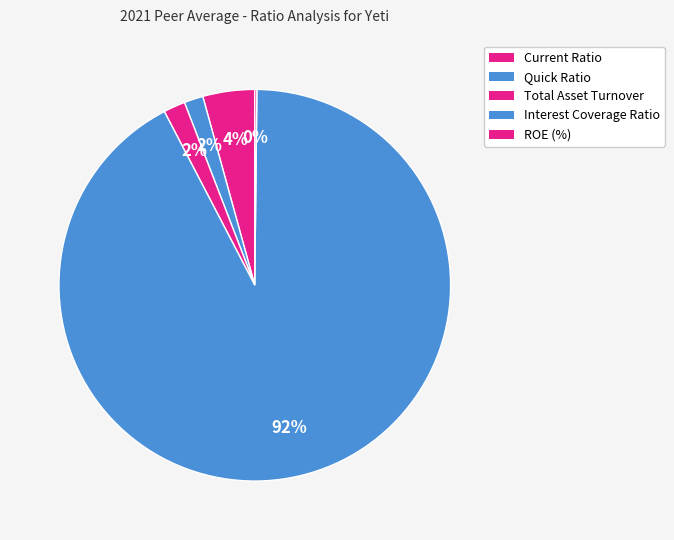

Combined, what portion of the pie is Quick Ratio and ROE (%)?

1.7%